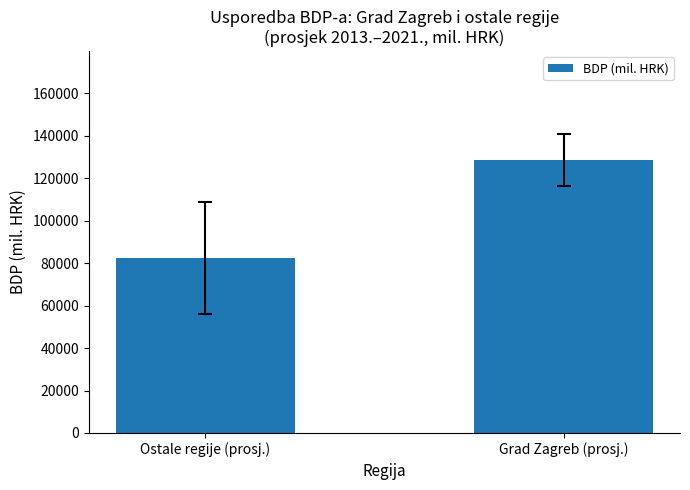

The chart shows a value of 82271.4 at Ostale regije (prosj.). True or false?

True